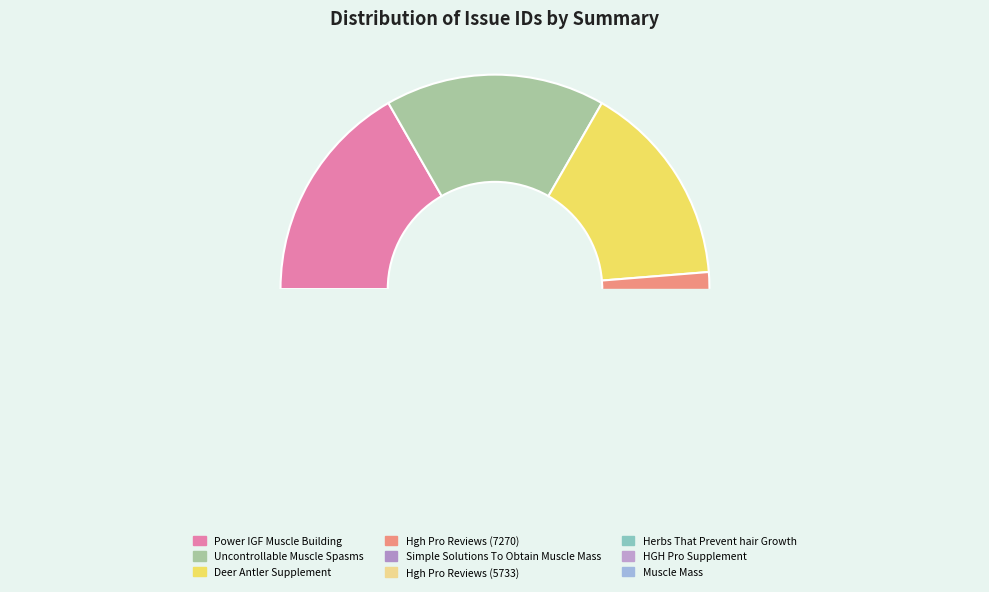

Approximately how many times larger is the value at Power IGF Muscle Building compared to Deer Antler Supplement?

1.1